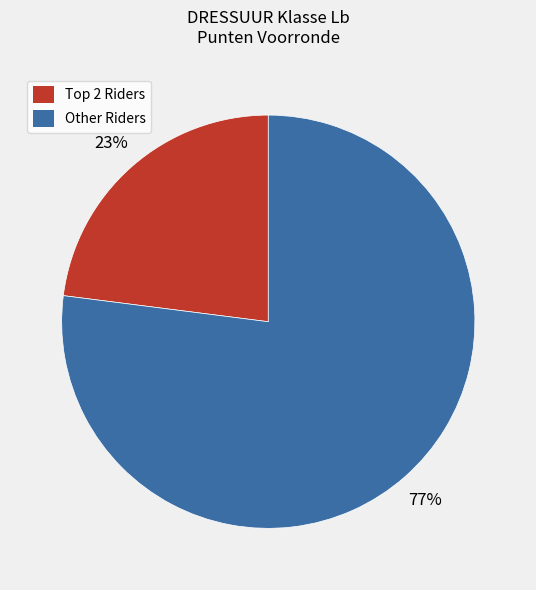

What is the smallest slice in the pie chart?

Top 2 Riders